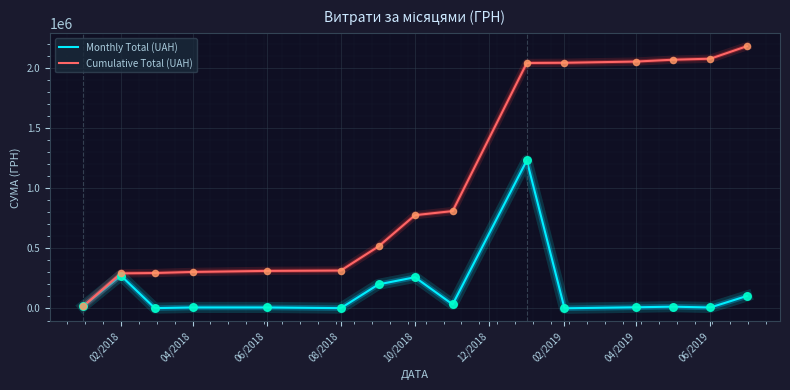

Which series has the largest range (max minus min)?

Cumulative Total (UAH)